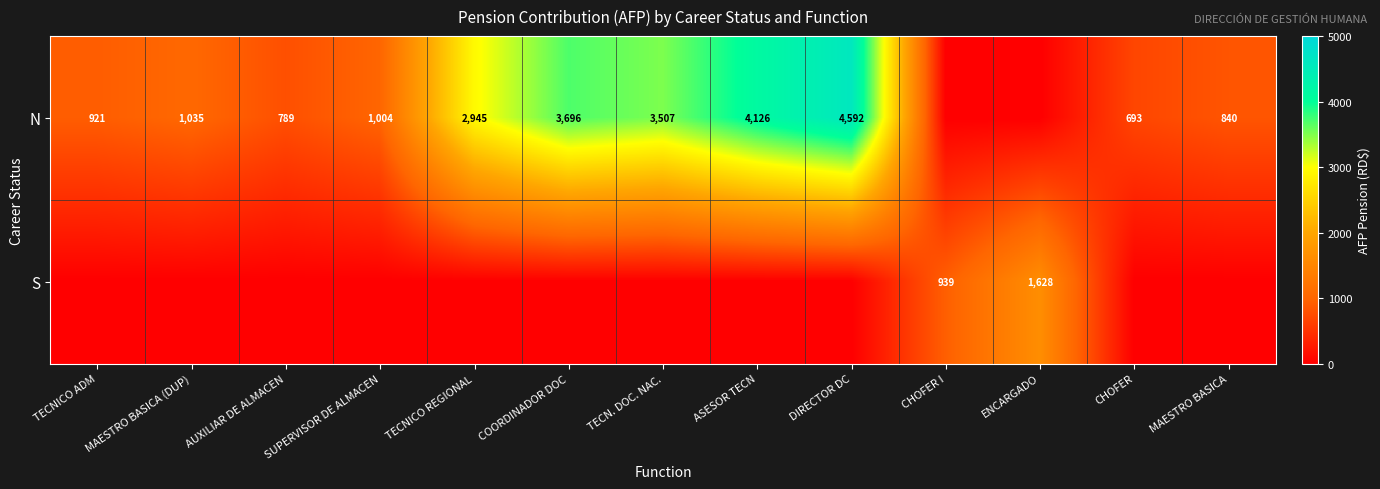

What is the total value across all series at SUPERVISOR DE ALMACEN?

1004.5